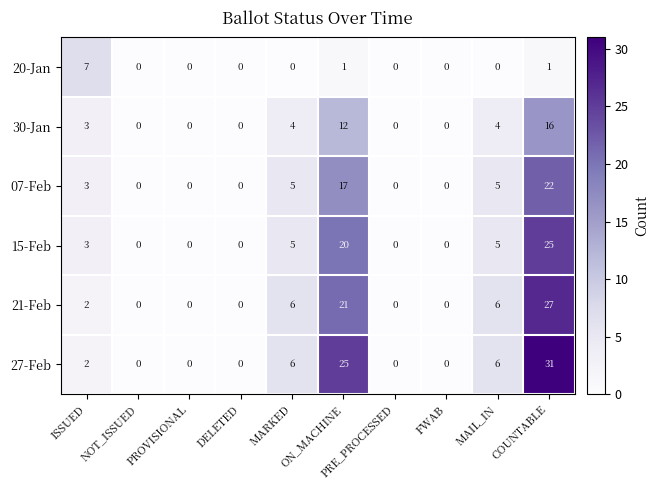

How many values in the 20-Jan series exceed 0?

3